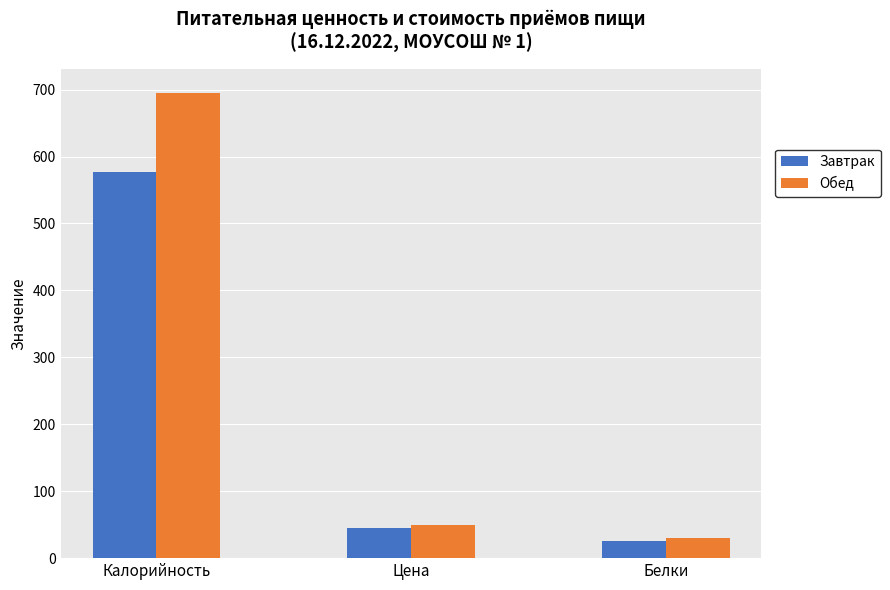

Reading right to left, transcribe all the data shown in this chart.

Завтрак: 25.5	44.6	577.5
Обед: 30.0	49.9	695.5